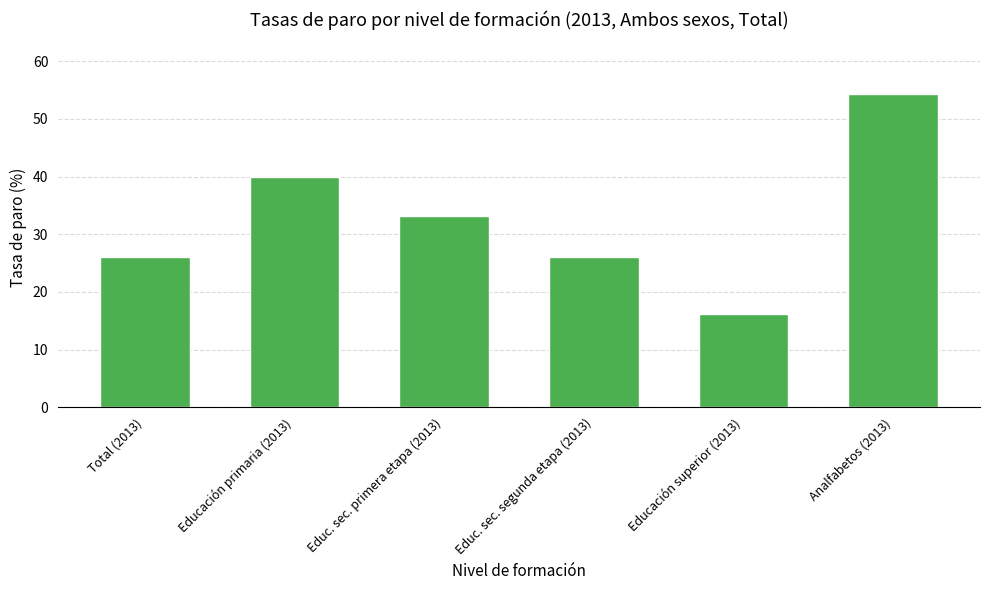

True or false: the data shows 76.7 at Analfabetos (2013).

False